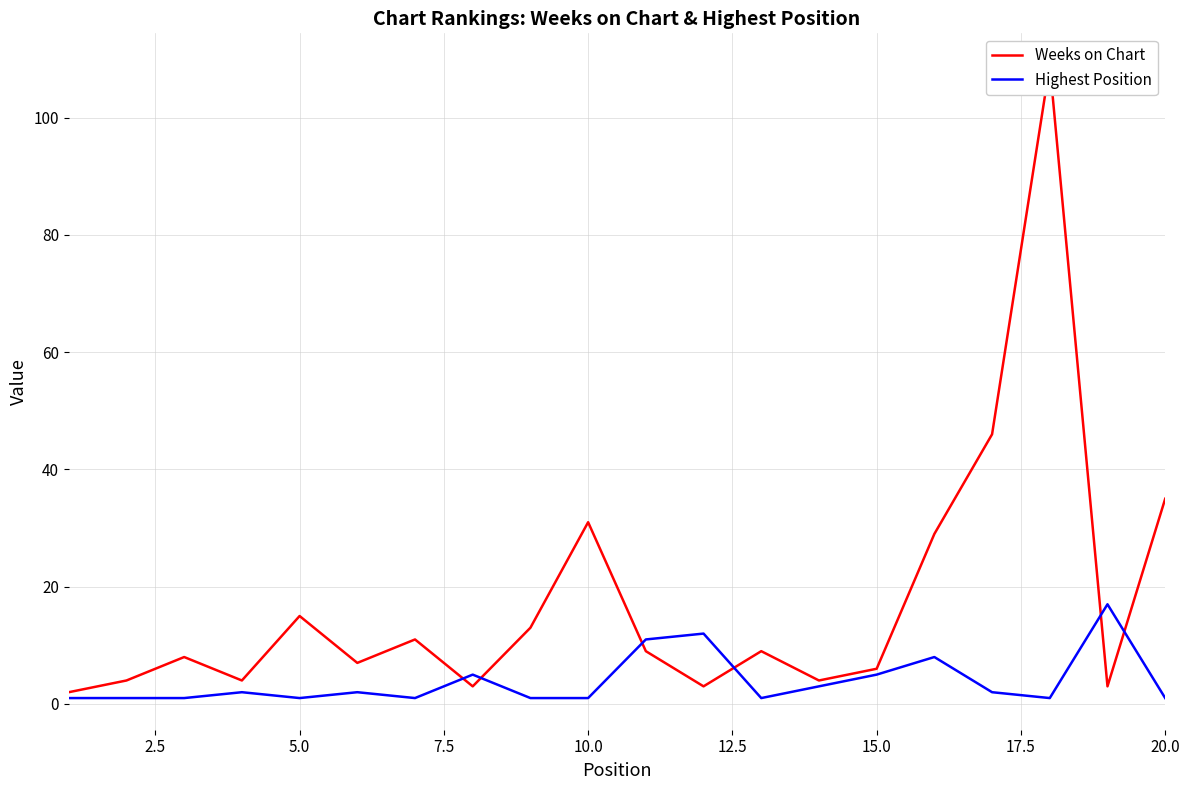

How many data points in Highest Position are above 2?

7